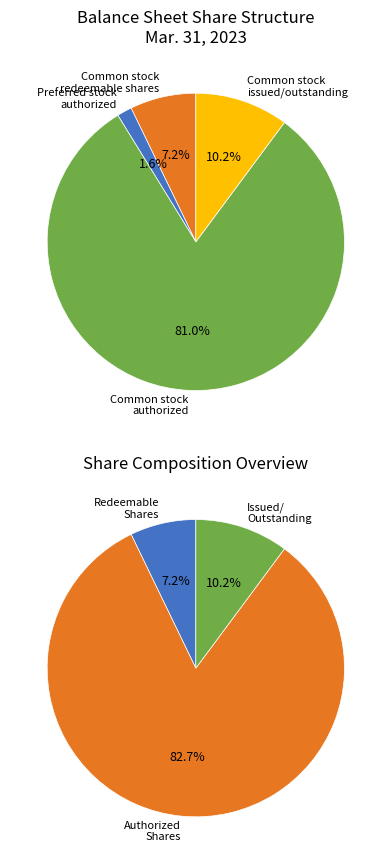

To the nearest percent, what portion does Common Stock, shares authorized represent?

81%